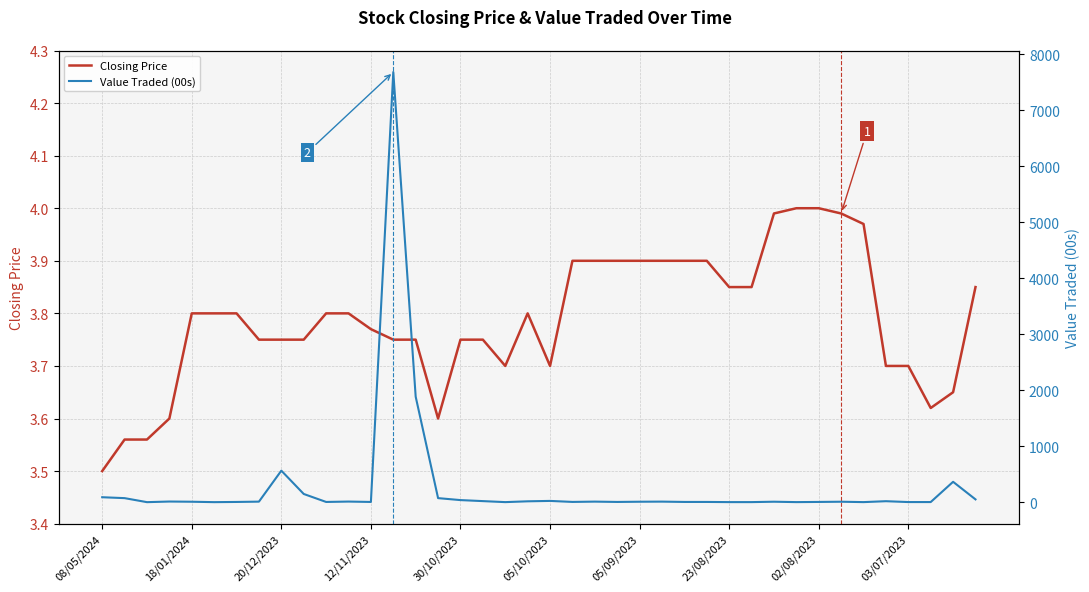

Is it true that Closing Price equals 5.1 at 05/09/2023?

False